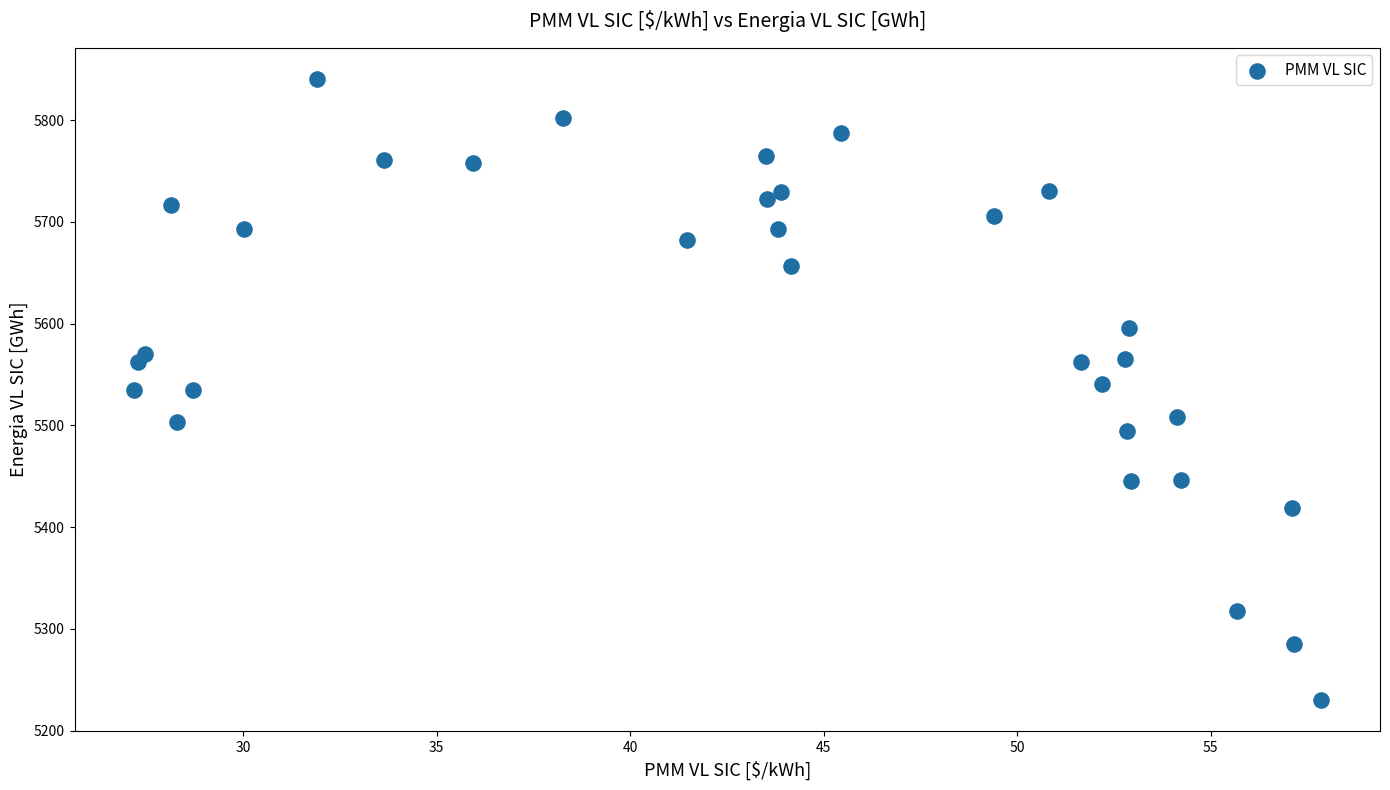

What is the range of X values (max minus min)?

30.7